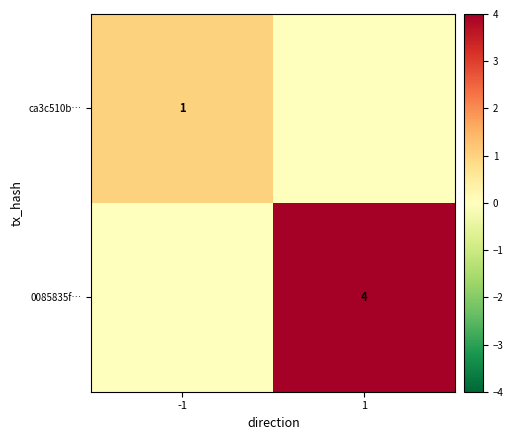

What is the maximum value shown in the chart?

4